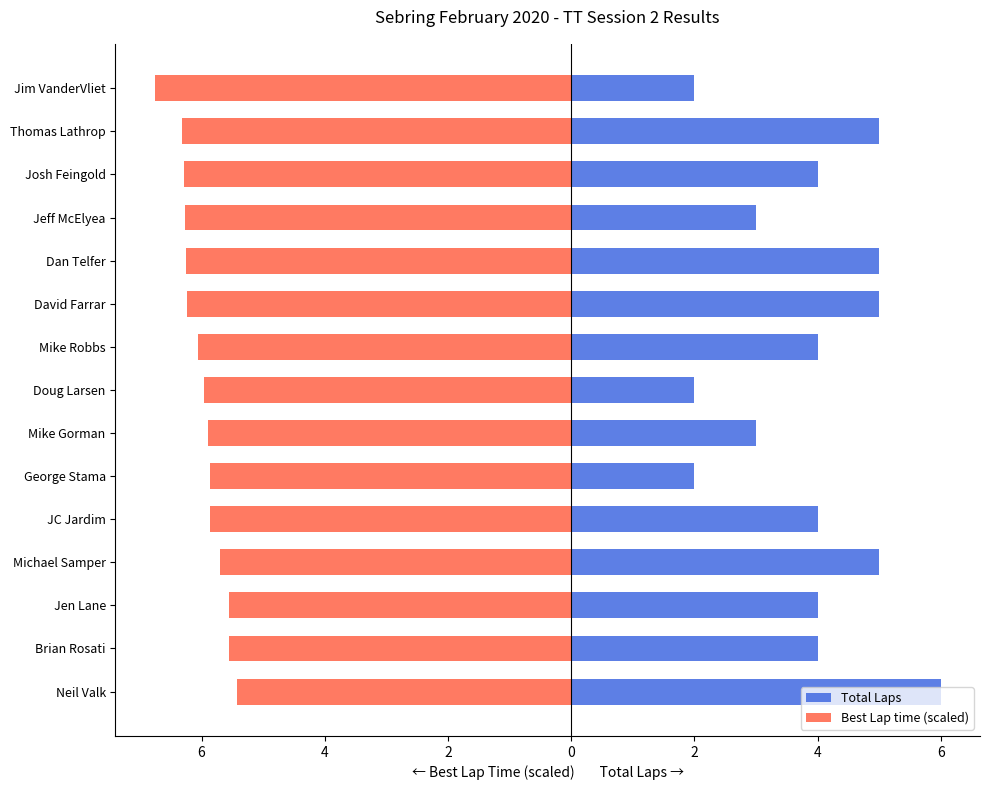

Rank the series at Jeff McElyea from highest to lowest value.

Total Laps, Best Lap time (scaled)